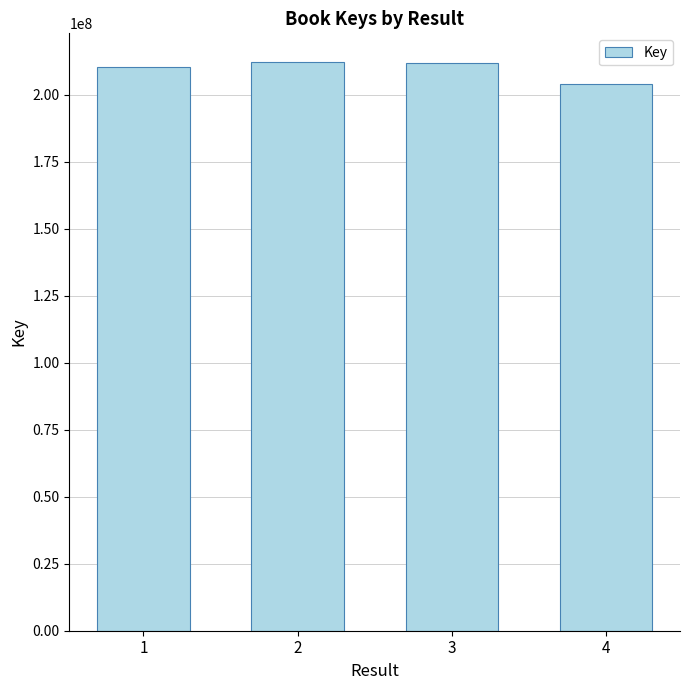

The chart shows a value of 212393822 at 2. True or false?

True